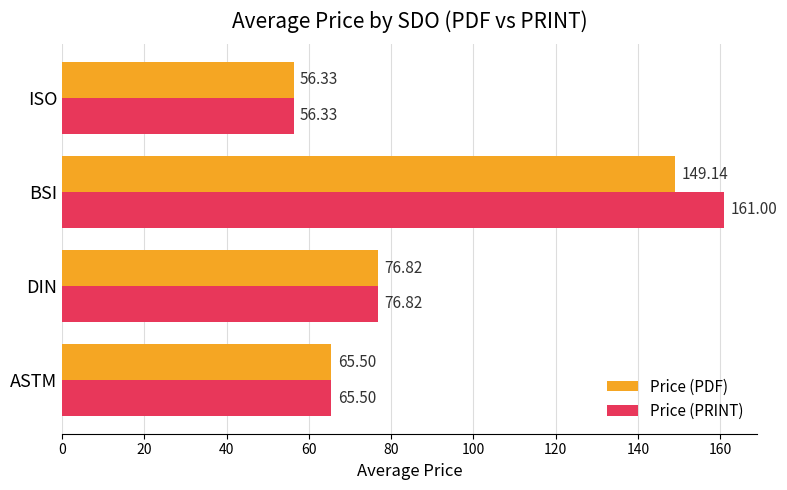

At which label is Price (PDF) closest to 102?

DIN